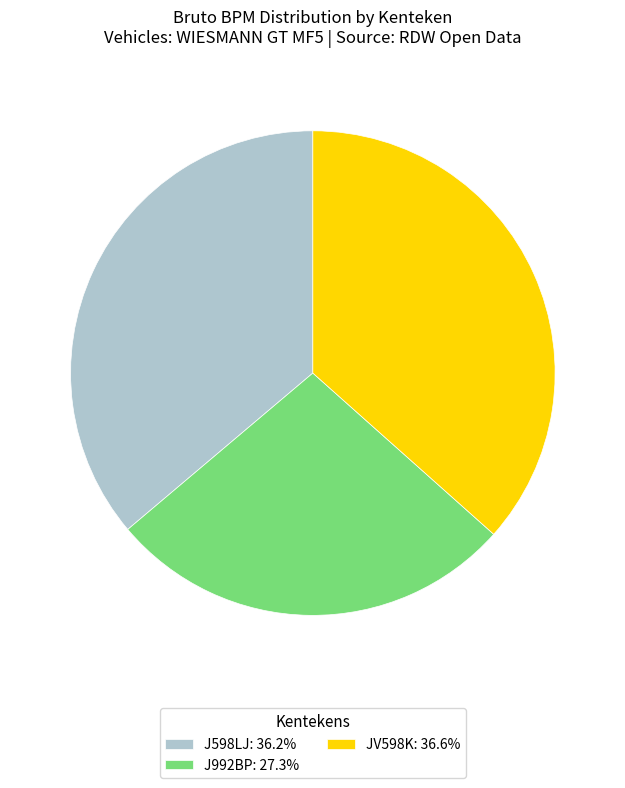

Combined, do J992BP: 27.3% and J598LJ: 36.2% account for over 50%?

Yes